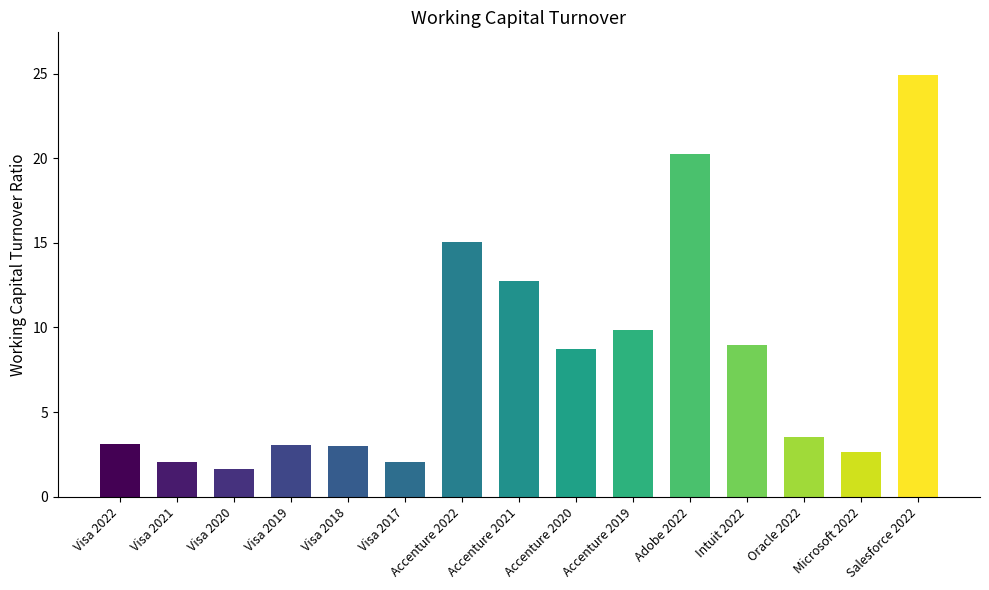

How many distinct data groups are displayed?

1